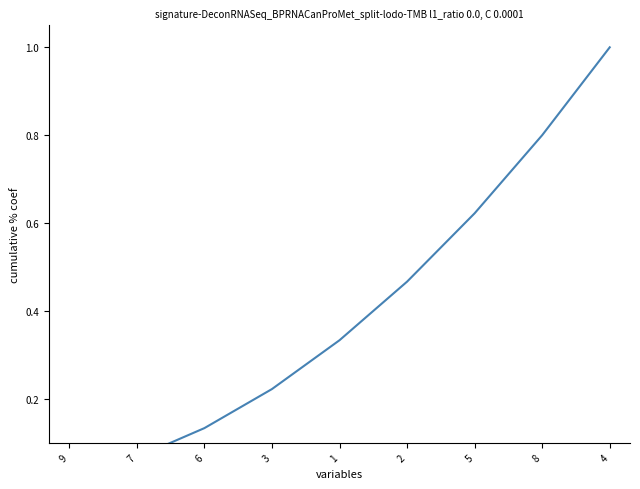

List the labels in order of value, smallest first.

9, 7, 6, 3, 1, 2, 5, 8, 4